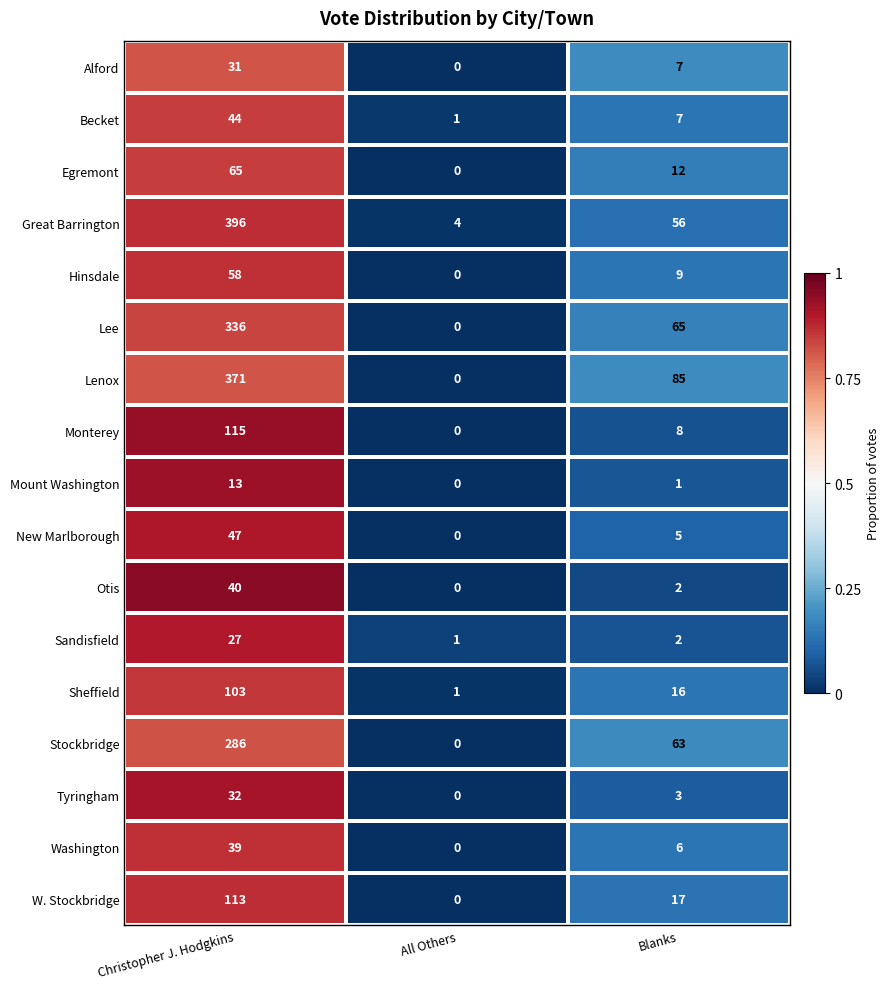

The Becket series shows 1 at All Others. True or false?

True